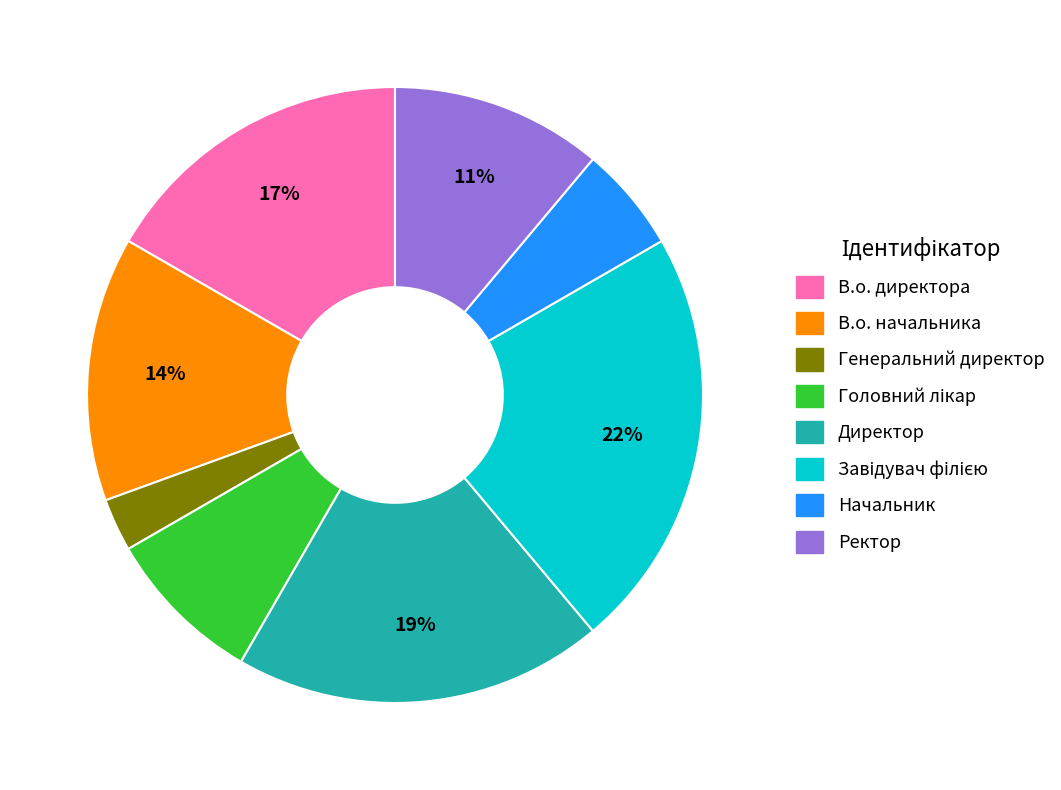

What is the ratio of the value at В.о. начальника to the value at Директор?

0.7